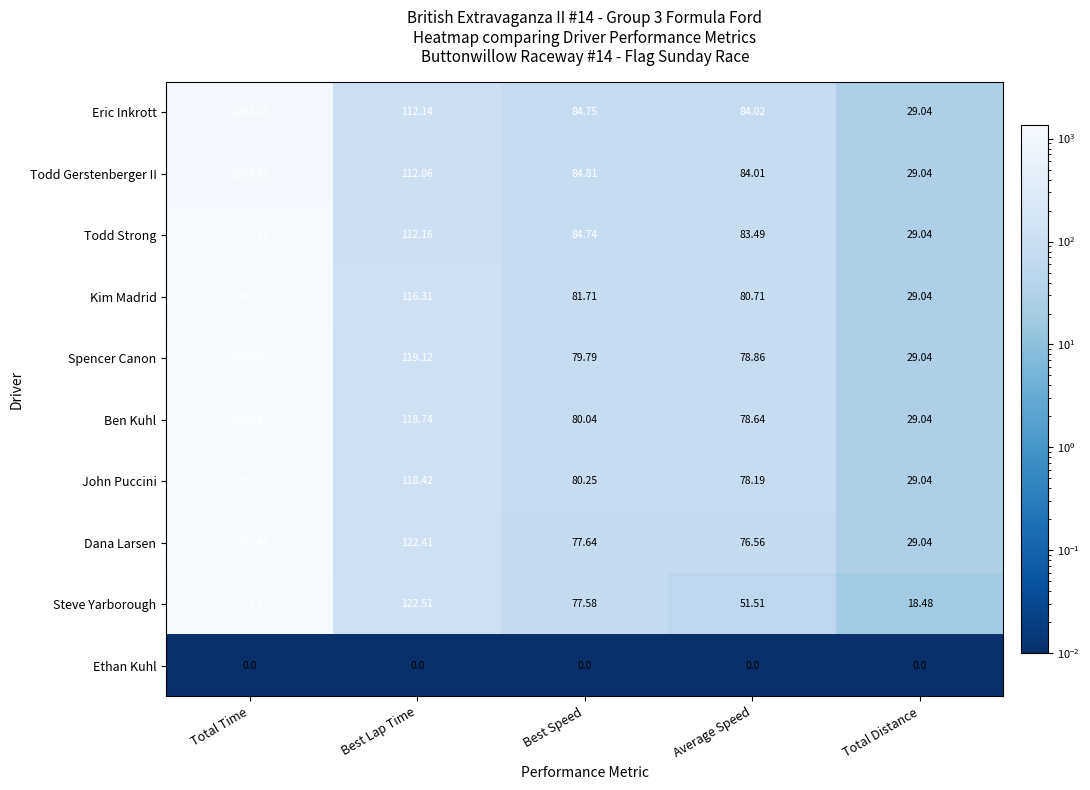

At which category does the chart reach its peak across all series?

Total Time